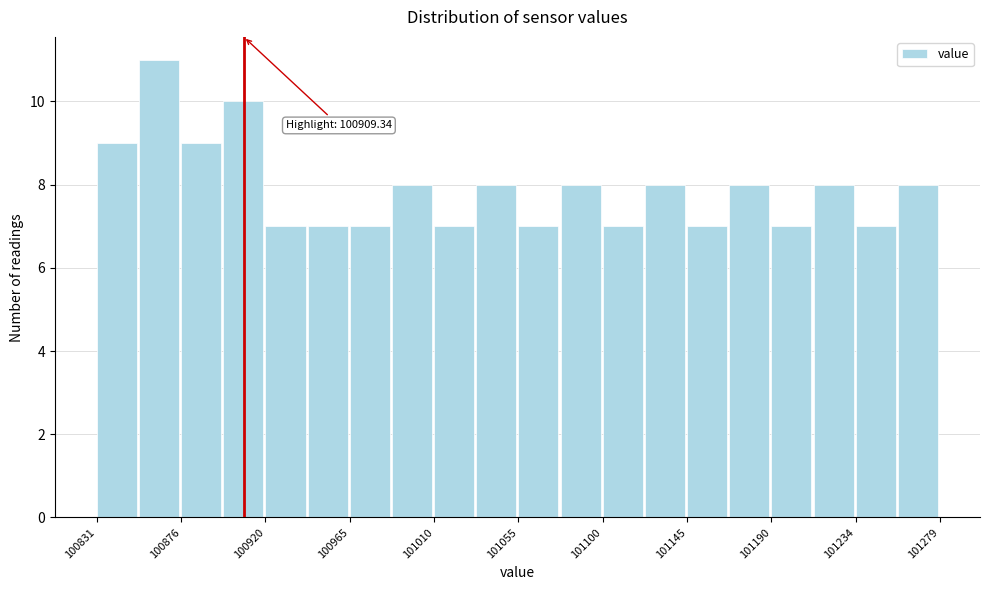

Which range on the x-axis has the tallest bar?

100855 to 100875